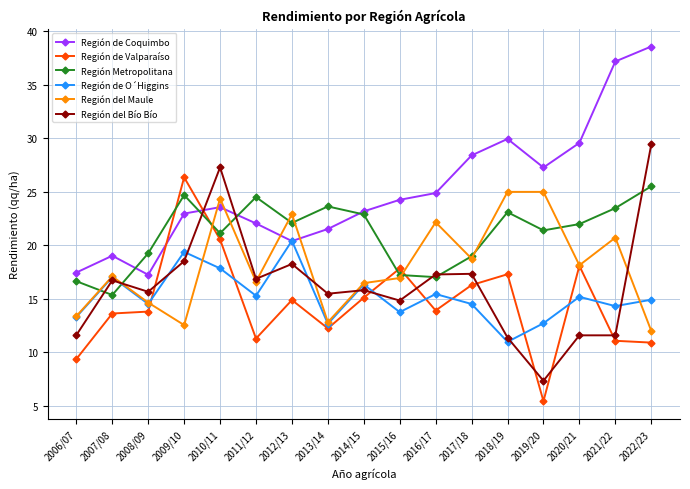

At which category is the sum across all series the highest?

2010/11